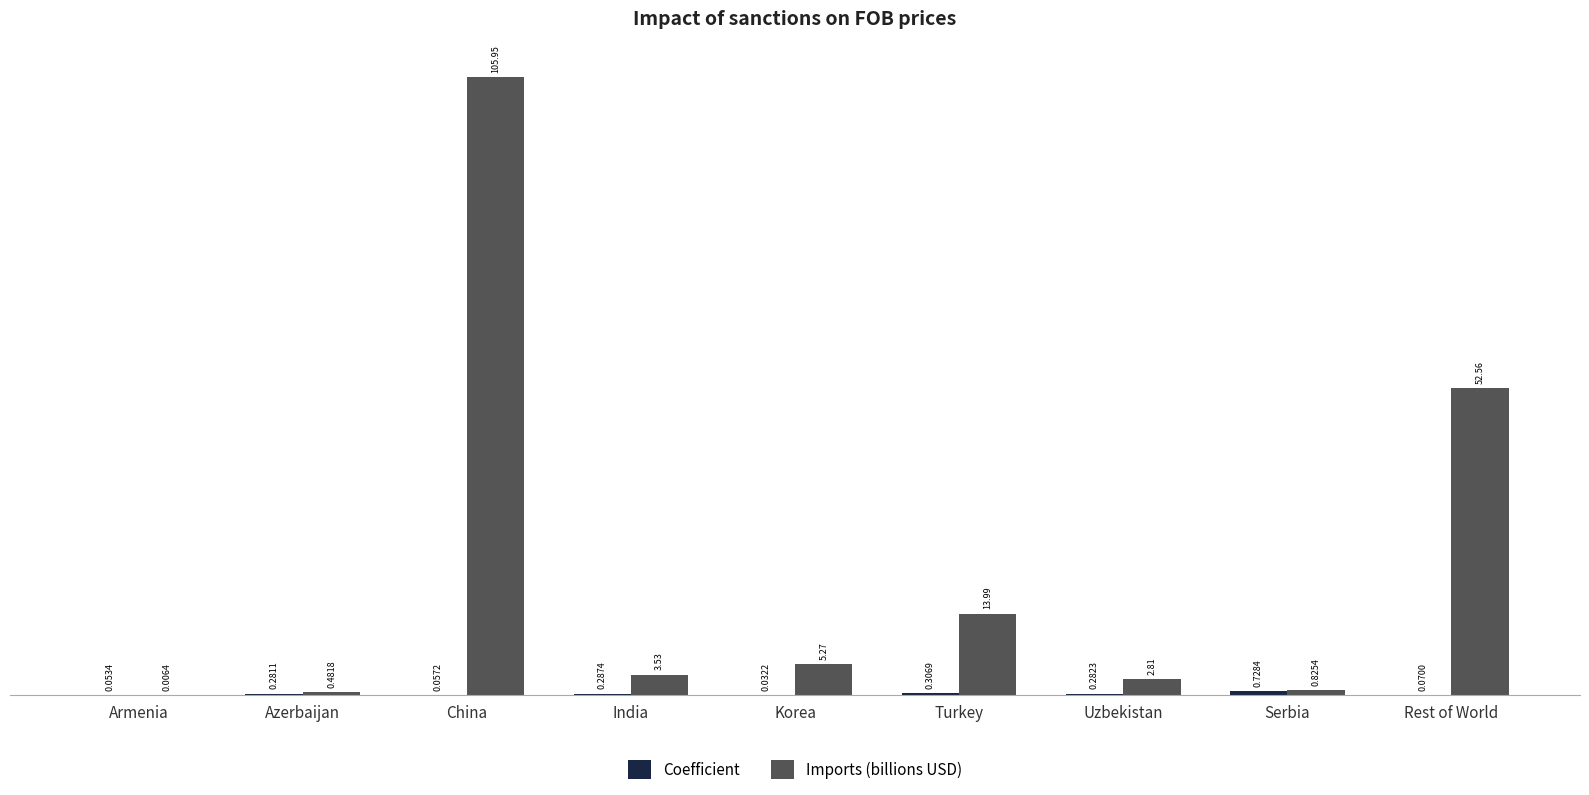

At which label does Imports (billions USD) reach its peak?

China